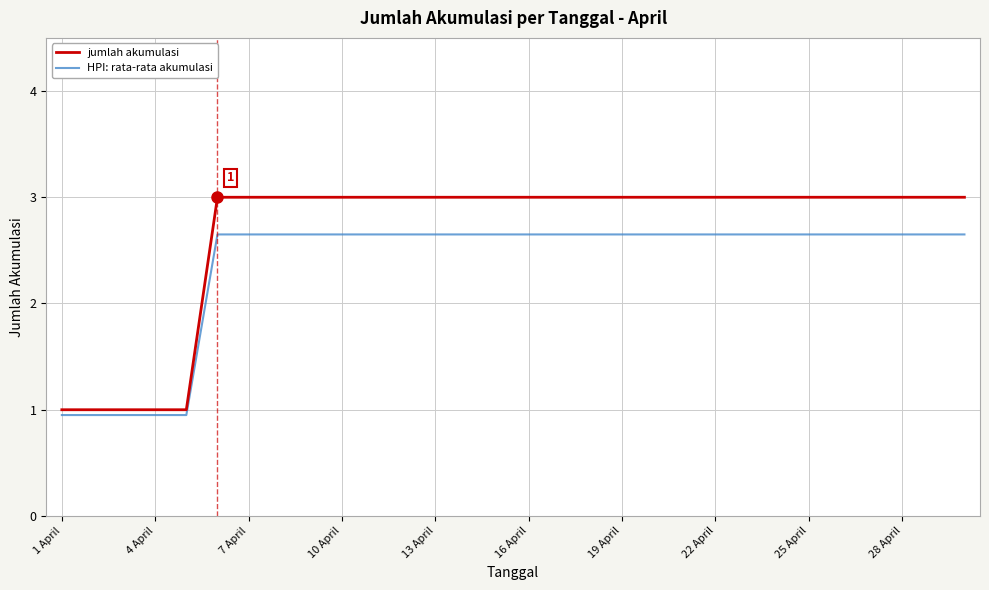

Which series has the widest spread of values?

jumlah akumulasi